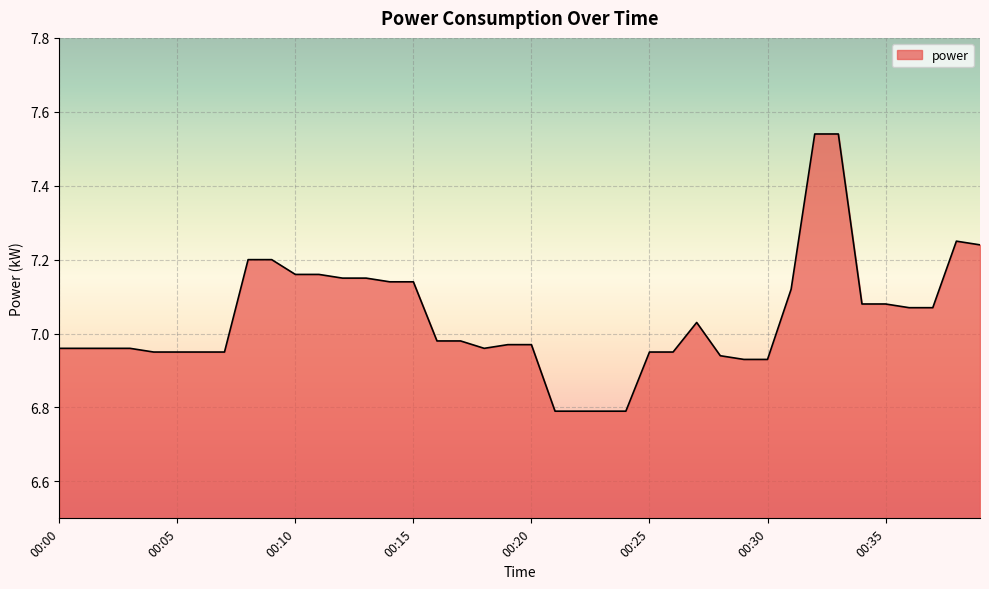

What is the minimum value shown in the chart?

6.8